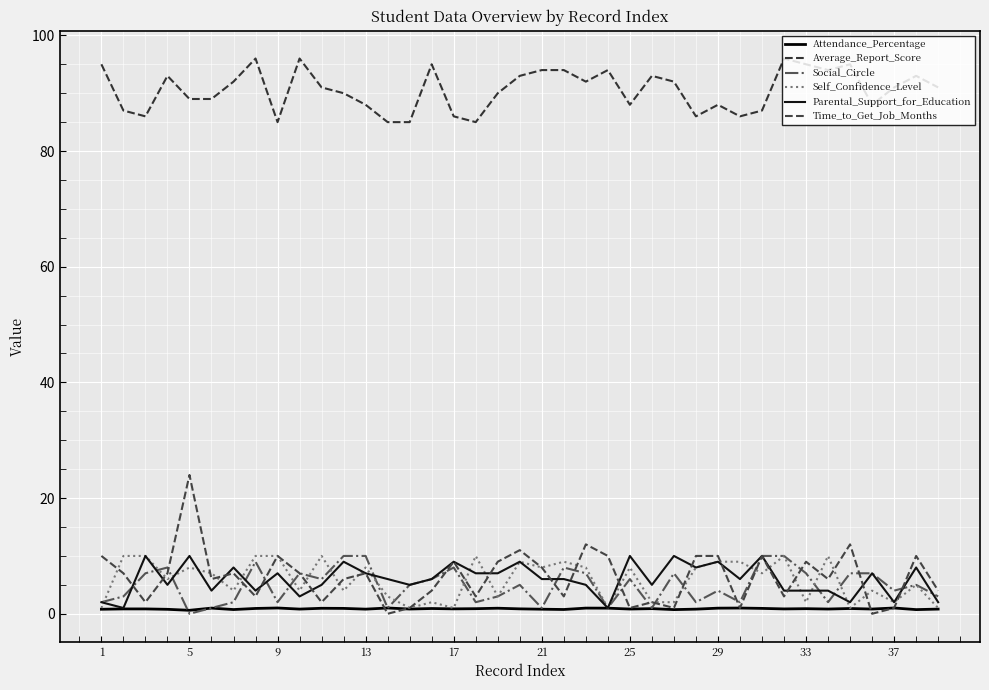

True or false: Average_Report_Score and Social_Circle cross at least once.

False